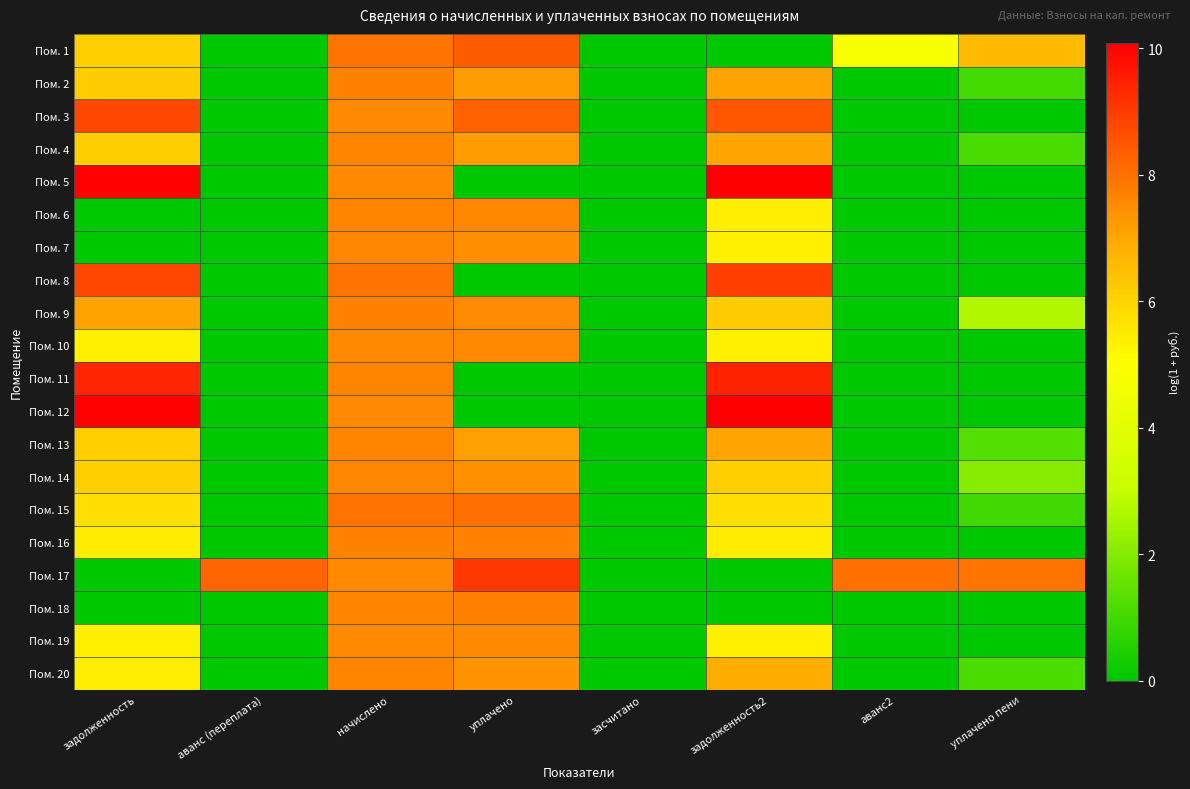

At which category does the chart reach its peak across all series?

задолженность2